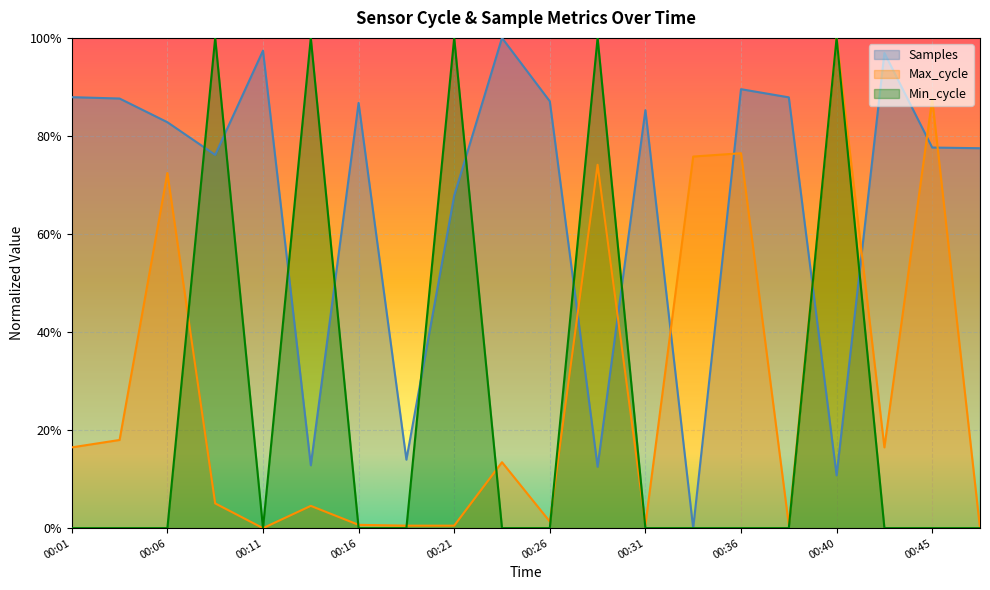

How many positive values does the Max_cycle series have?

18